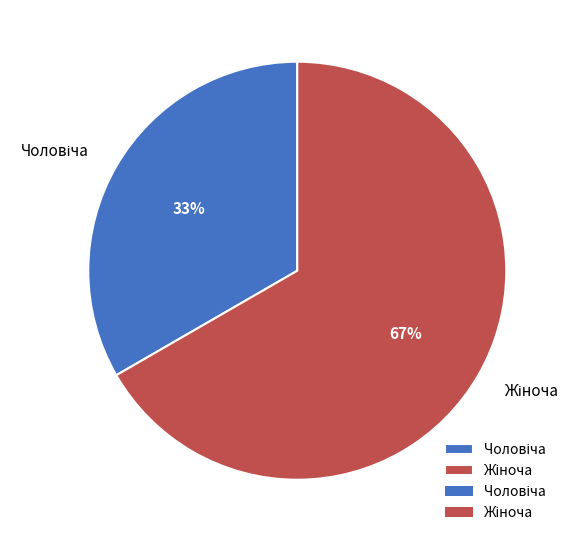

Is there any slice that represents more than half of the pie?

Yes